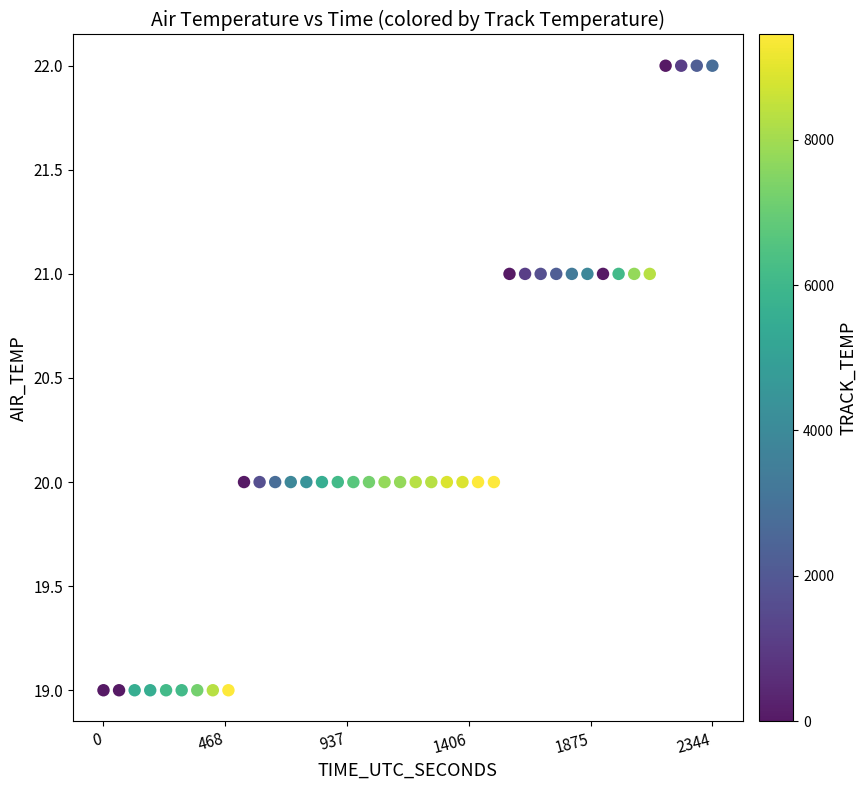

What is the range of X values (max minus min)?

2344